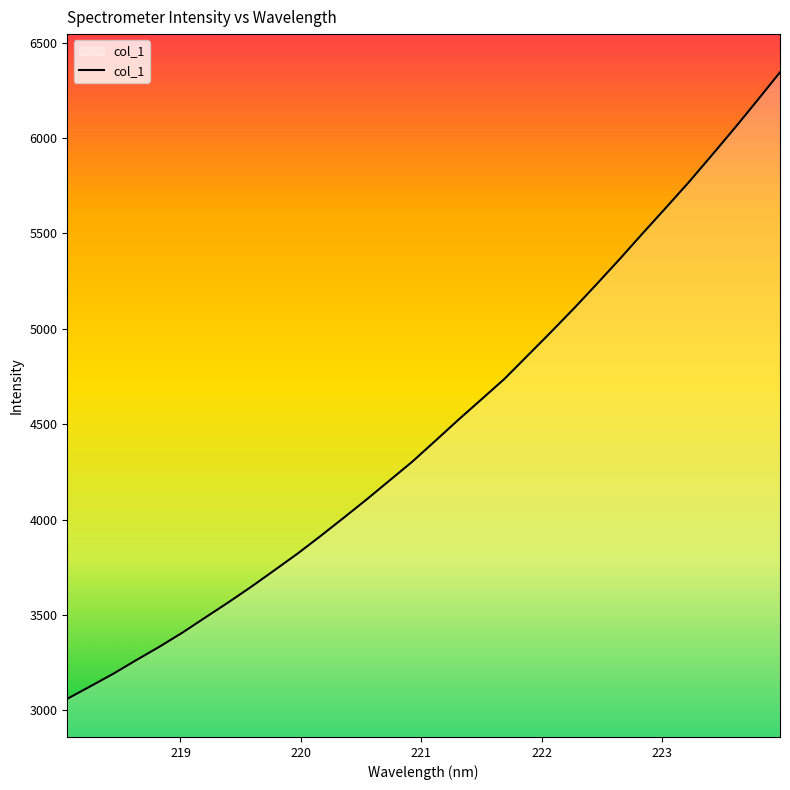

What is the sum of all values?

143387.1